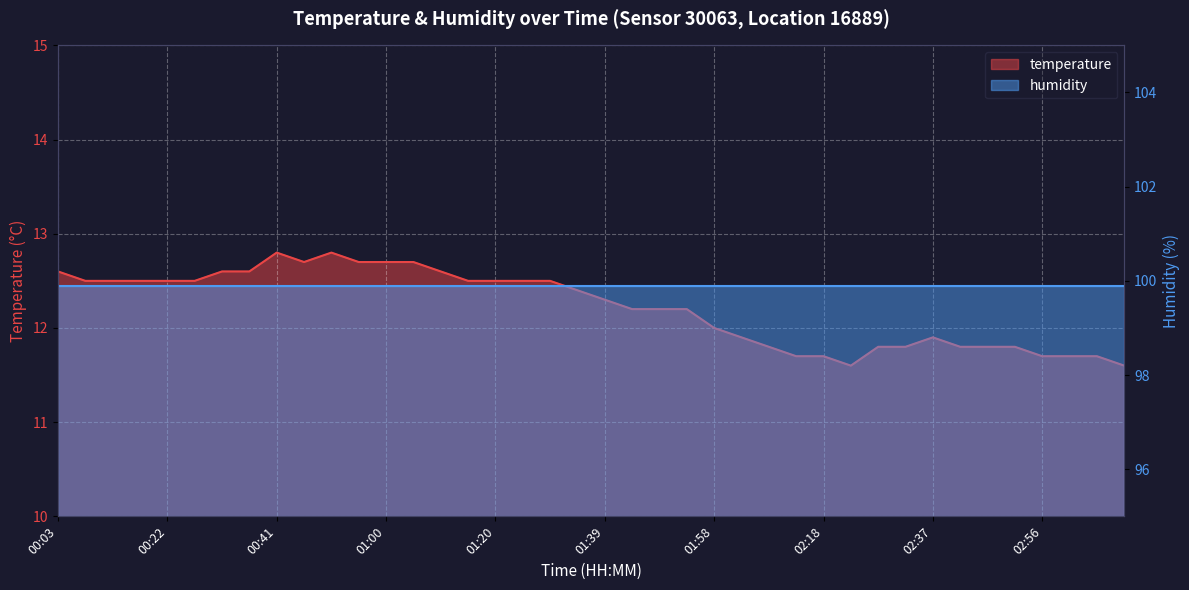

At which category does the data reach its first local valley?

00:46